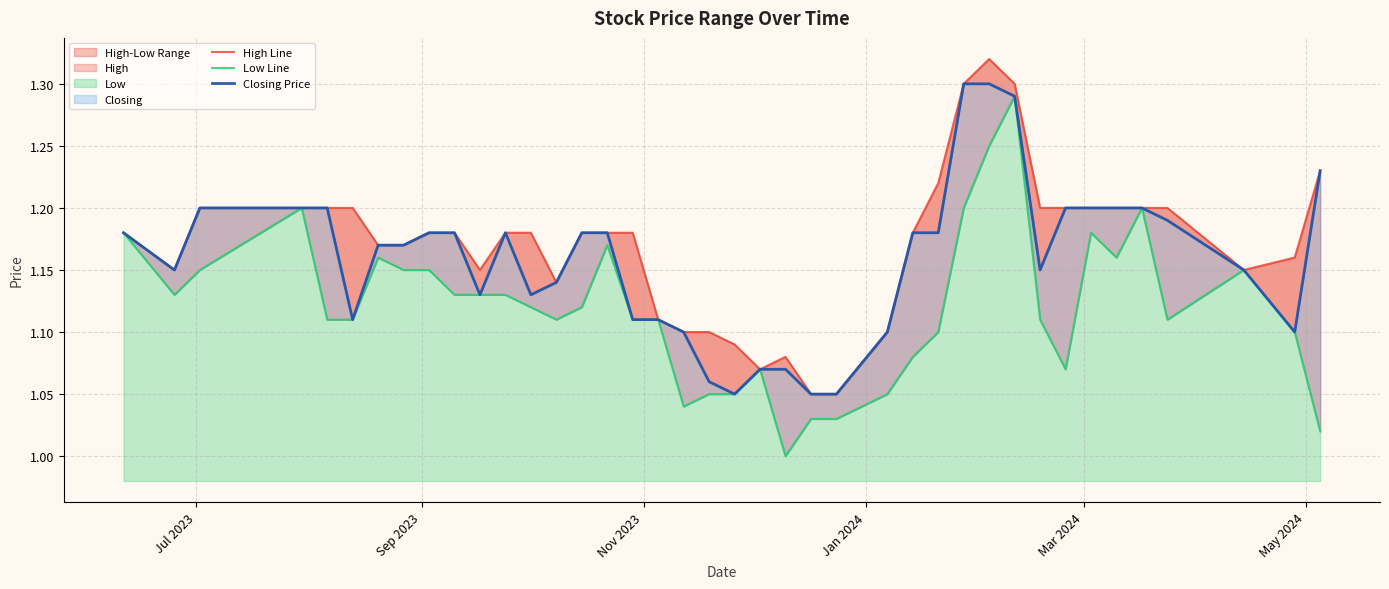

Does the chart display data point markers on the line(s)?

No